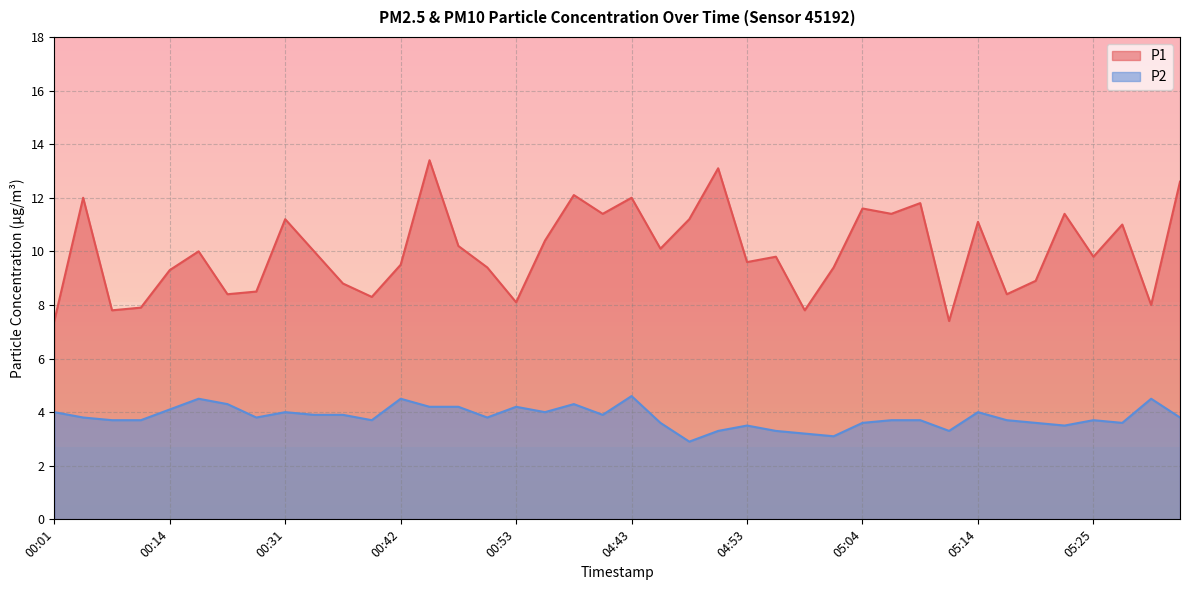

At which category does P2 reach its first local valley?

00:22